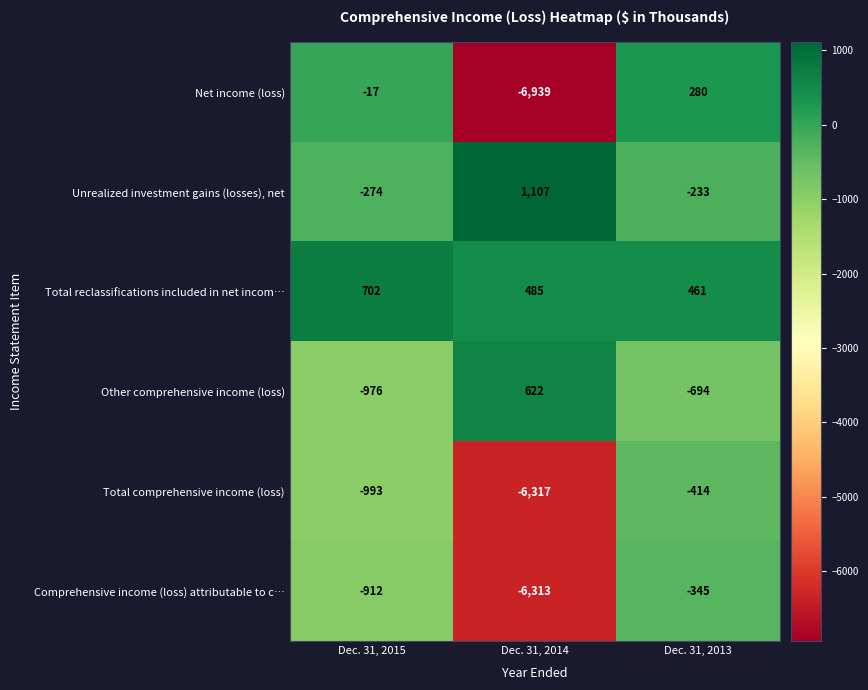

Rank the series by their maximum value, from lowest to highest.

Total comprehensive income (loss), Comprehensive income (loss) attributable to c…, Net income (loss), Other comprehensive income (loss), Total reclassifications included in net incom…, Unrealized investment gains (losses), net